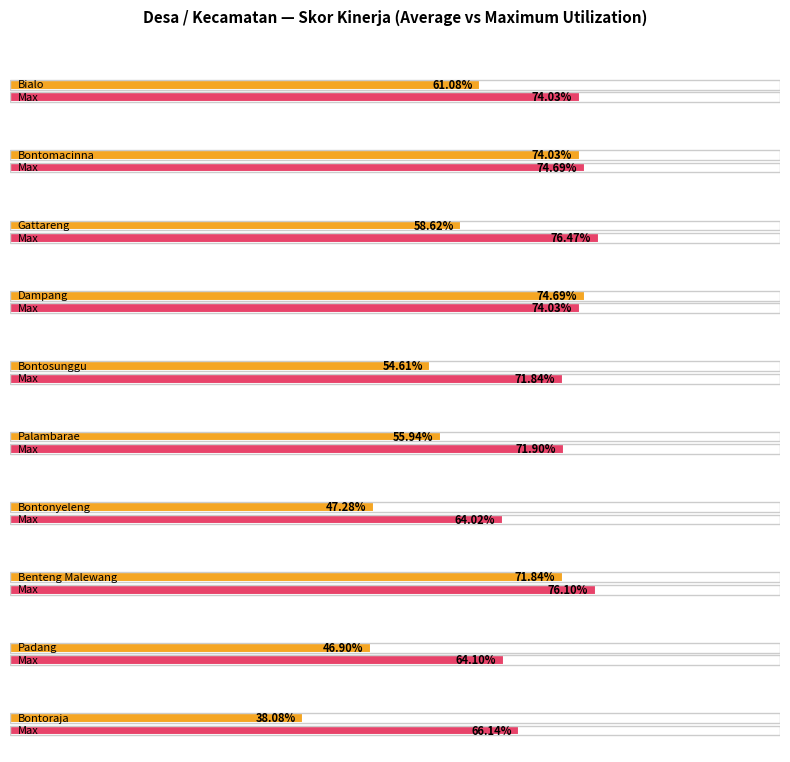

What position from the left is Bontomacinna?

2